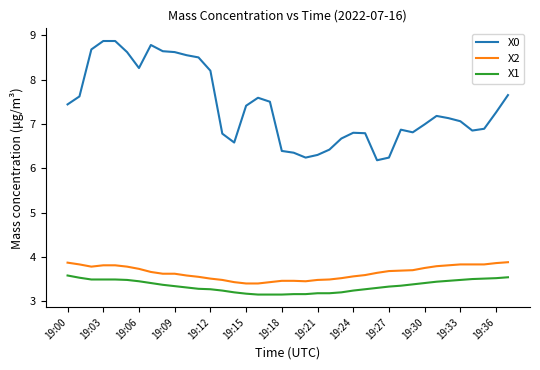

List the series in order of their peak value, lowest first.

X1, X2, X0